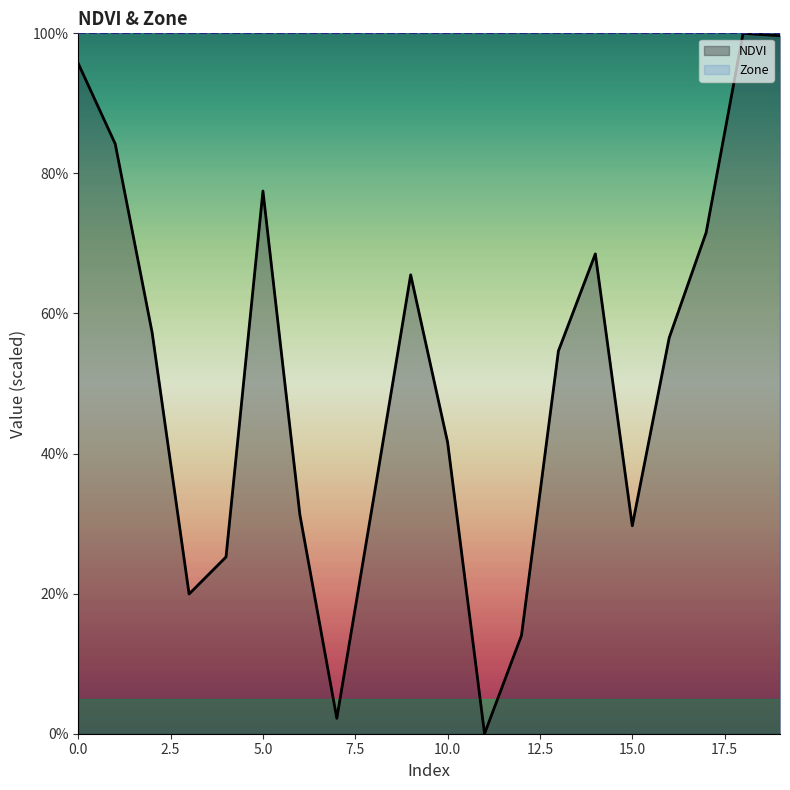

The chart shows a value of 71.6 at 17. True or false?

True